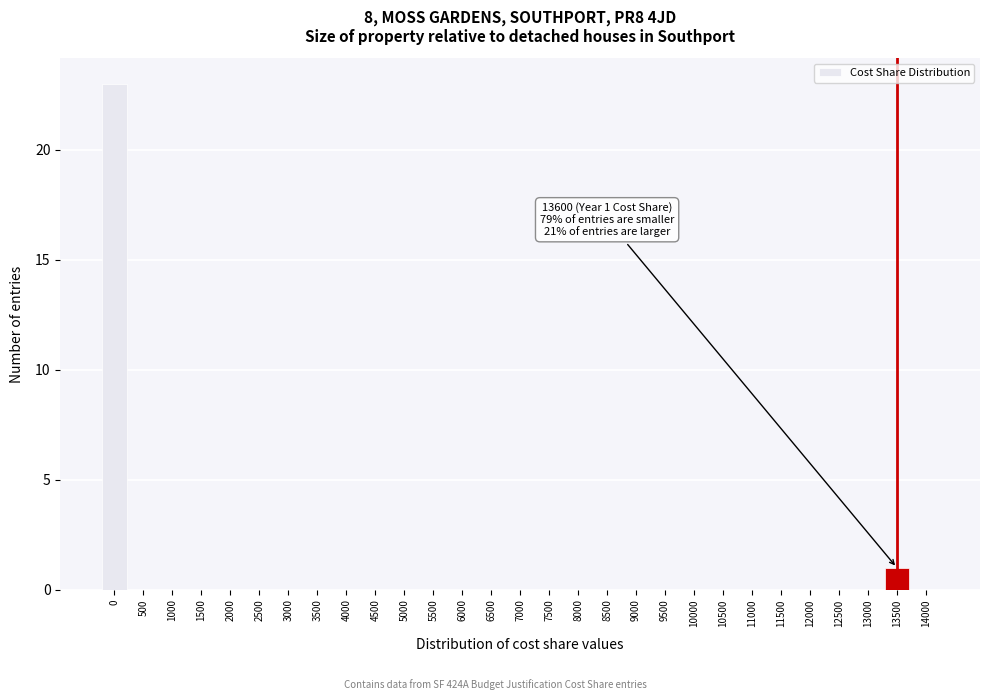

Reading left to right, transcribe all the data shown in this chart.

0=23	500=0	1000=0	1500=0	2000=0	2500=0	3000=0	3500=0	4000=0	4500=0	5000=0	5500=0	6000=0	6500=0	7000=0	7500=0	8000=0	8500=0	9000=0	9500=0	10000=0	10500=0	11000=0	11500=0	12000=0	12500=0	13000=0	13500=1	14000=0